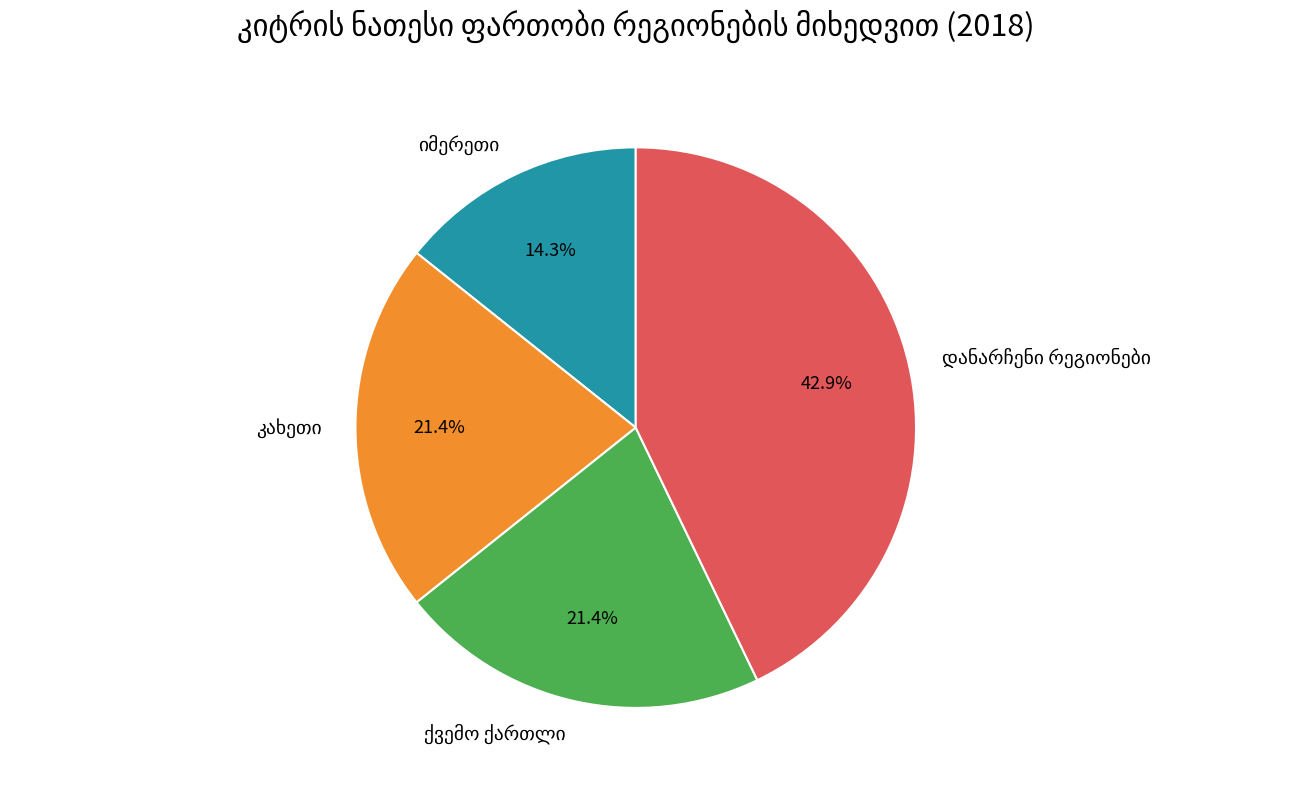

Is there a majority slice in this chart?

No